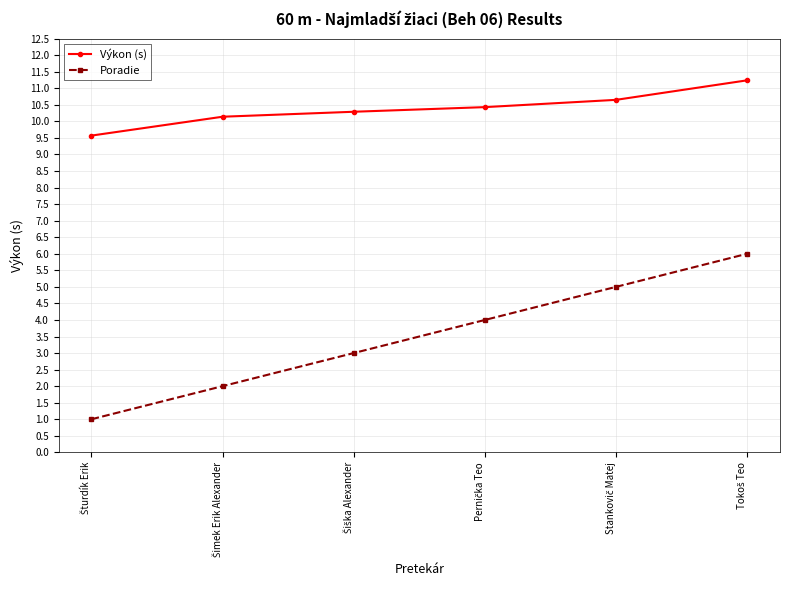

Rank the series by their average value, from lowest to highest.

Poradie, Výkon (s)